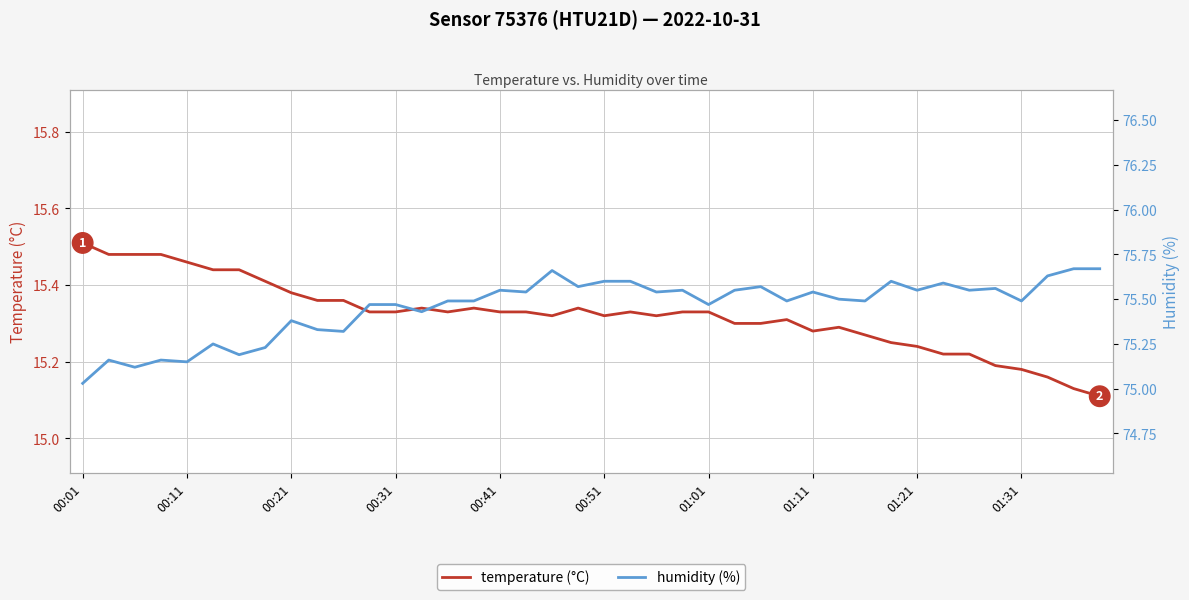

Is the value of humidity (%) at 15 greater than the value of temperature (°C) at 18?

Yes